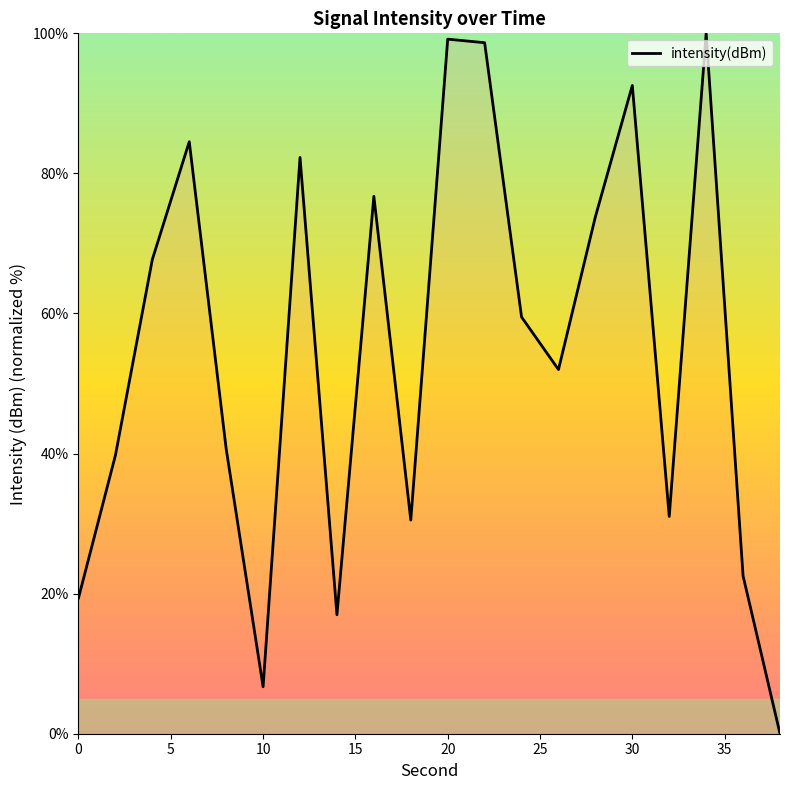

What is the greatest value displayed?

100.0